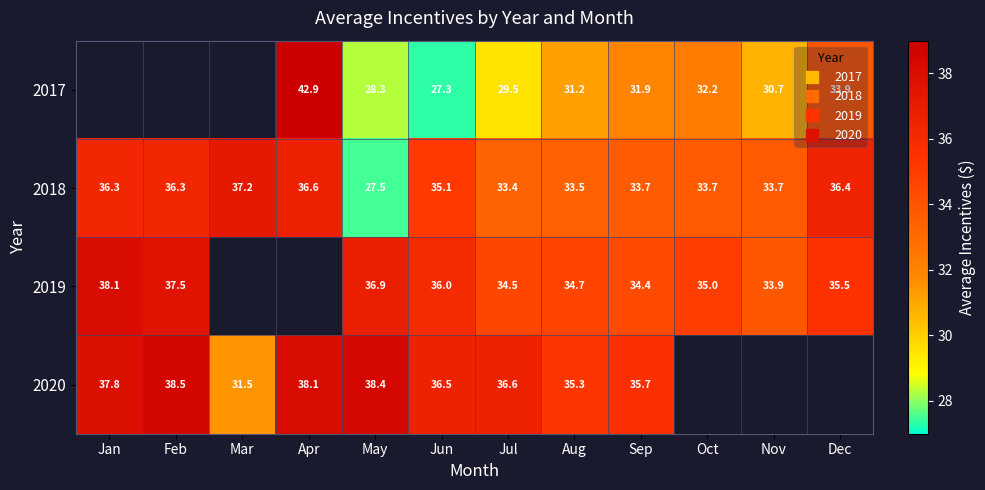

Which label corresponds to the largest value in the chart?

Apr